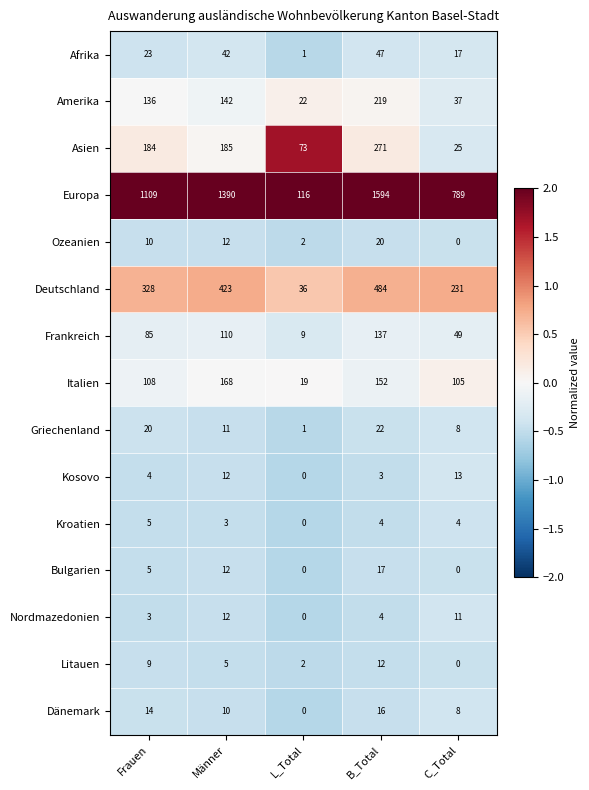

What is the average value of the Dänemark series?

10